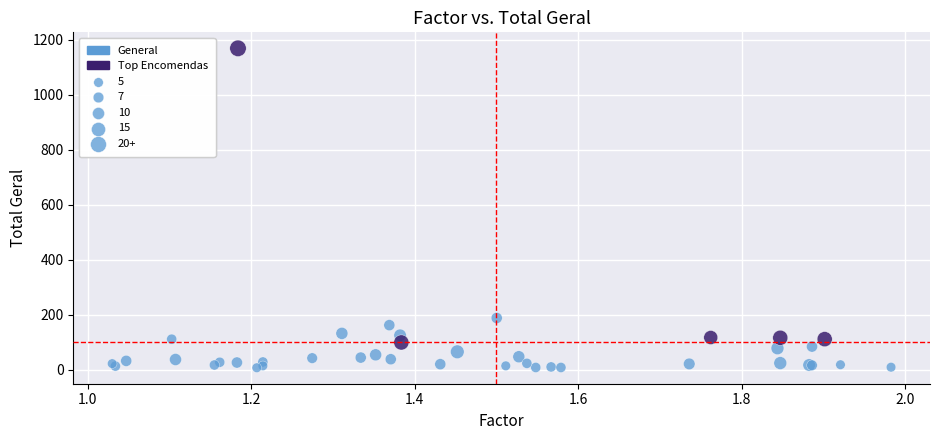

Which series reaches the minimum Y coordinate?

General